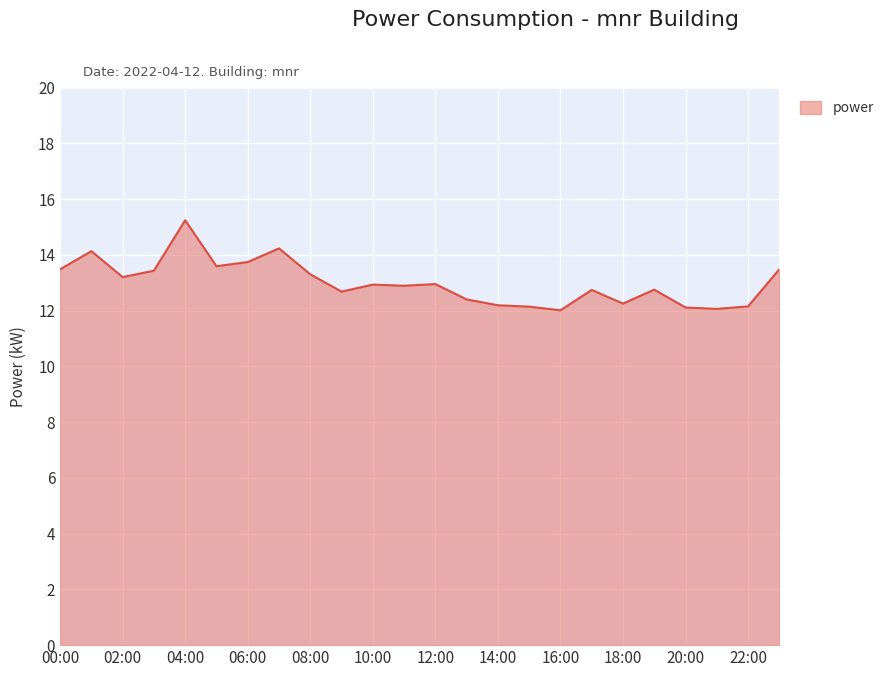

What is the difference between the maximum and minimum values?

3.2